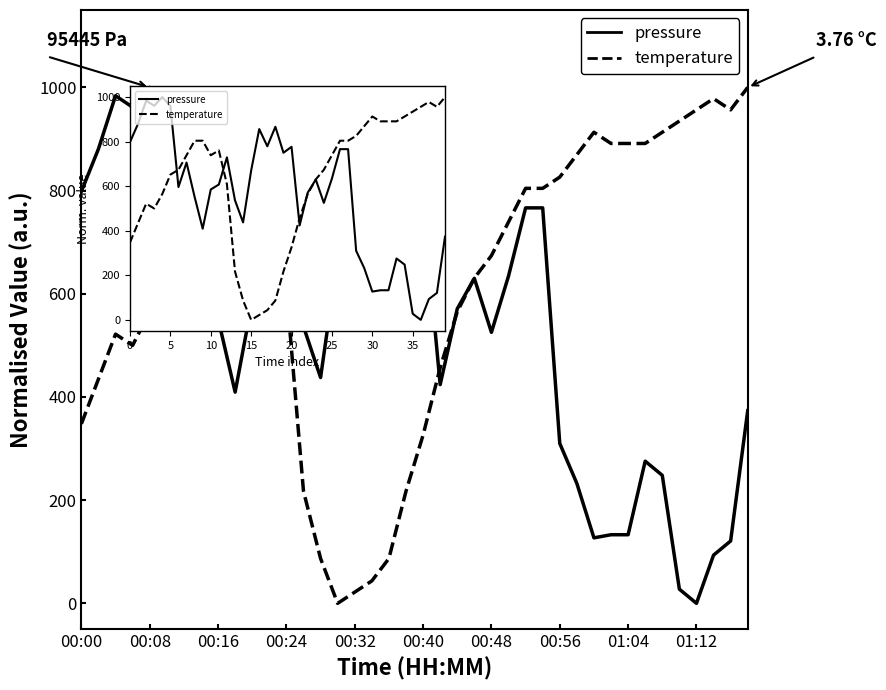

The value of pressure at 10 is 585.4. True or false?

True